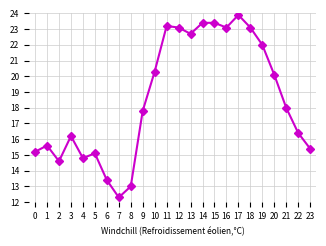

How many data points does each series have?

24